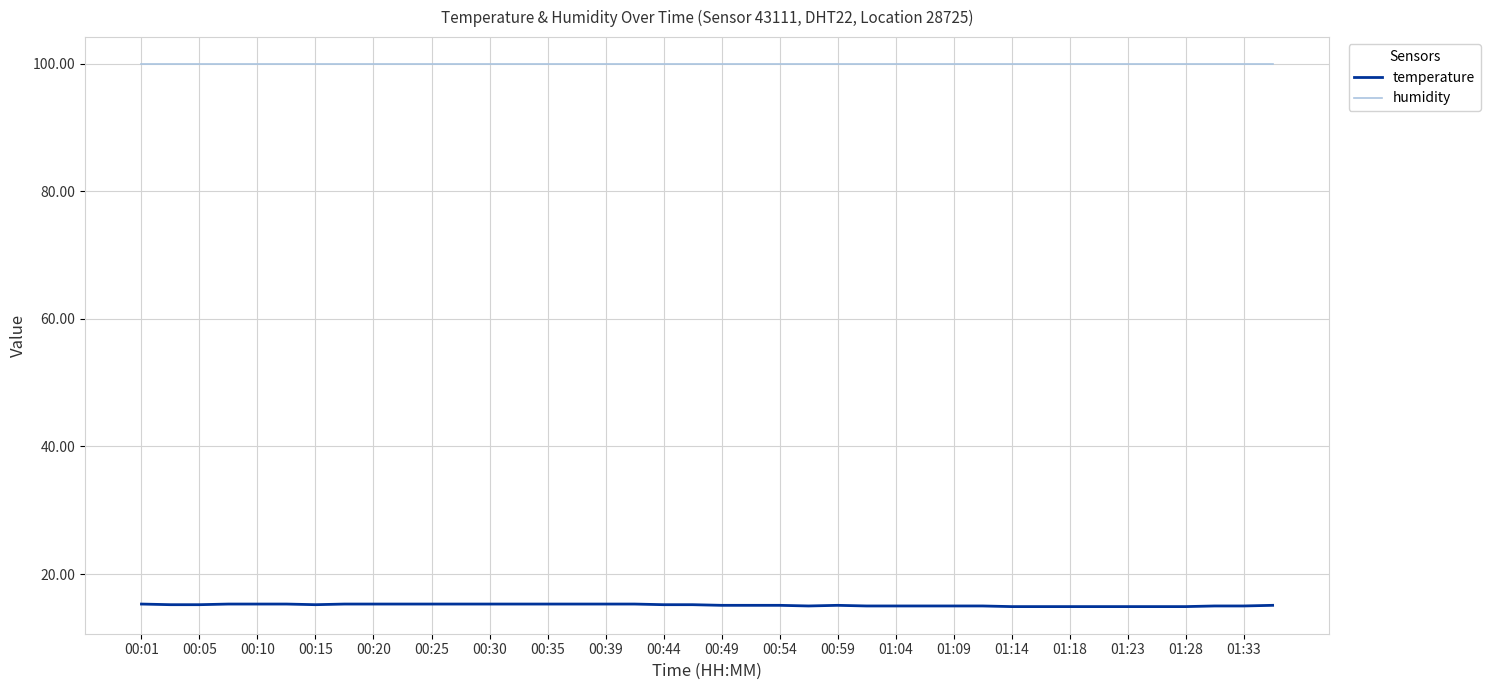

Which series has the largest total across all categories?

humidity